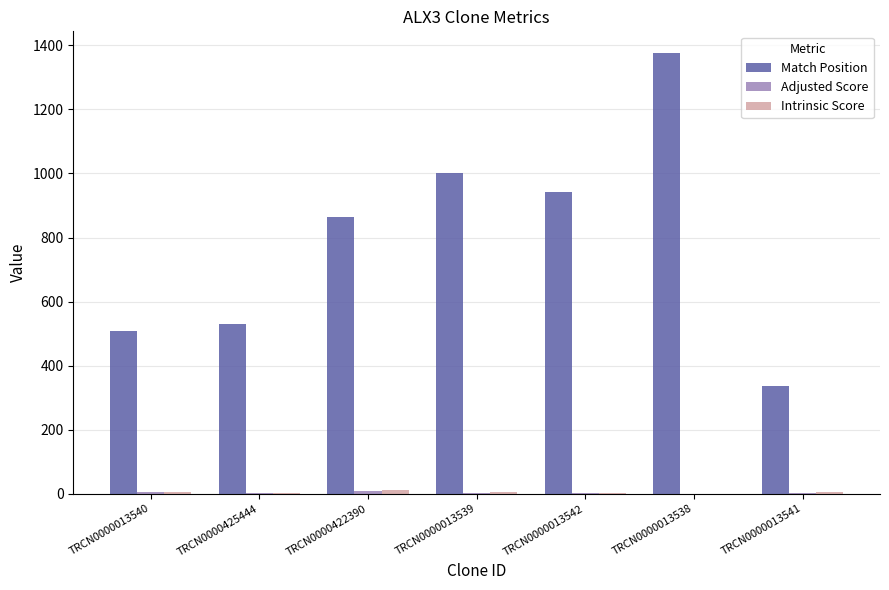

Which category has the highest value across all series?

TRCN0000013538